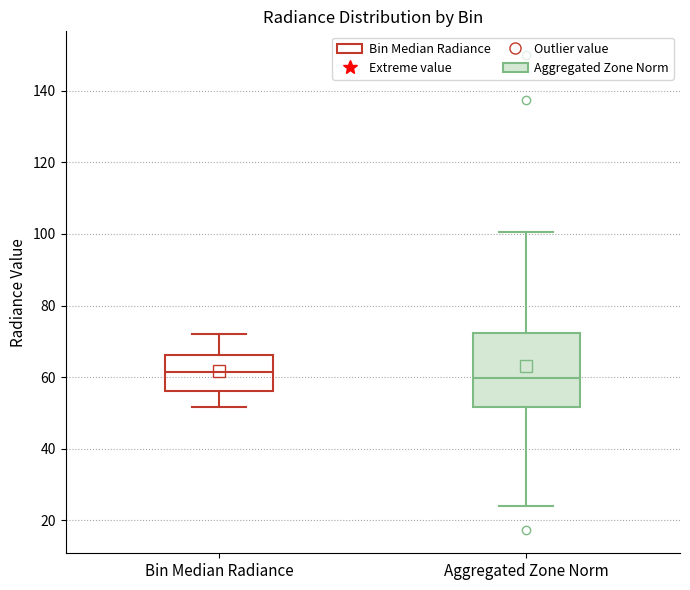

Reading left to right, read every box against the y-axis: the position of its median line, the range the box covers, and the ends of its whiskers. The values are not printed on the chart, so give them approximately, as read against the axis.

Bin Median Radiance: median 62, box 56 to 66, whiskers 52 to 72
Aggregated Zone Norm: median 60, box 52 to 72, whiskers 24 to 100